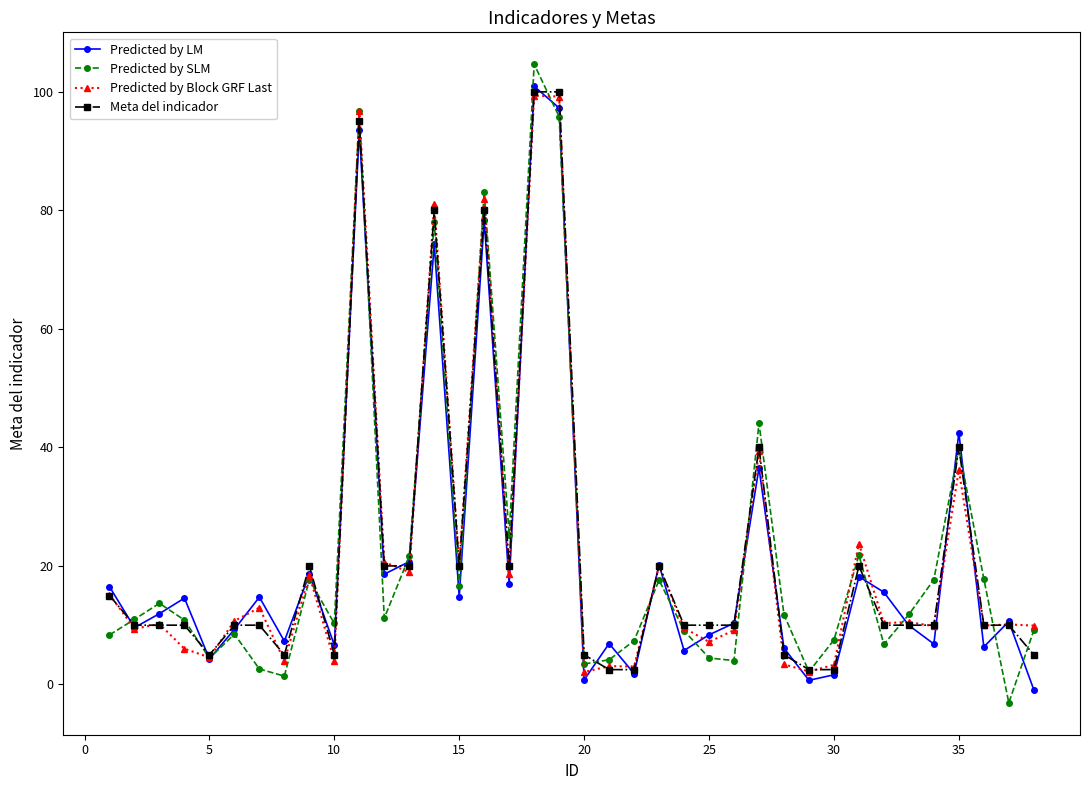

True or false: Predicted by Block GRF Last has more than 0 points higher than both neighbors.

True